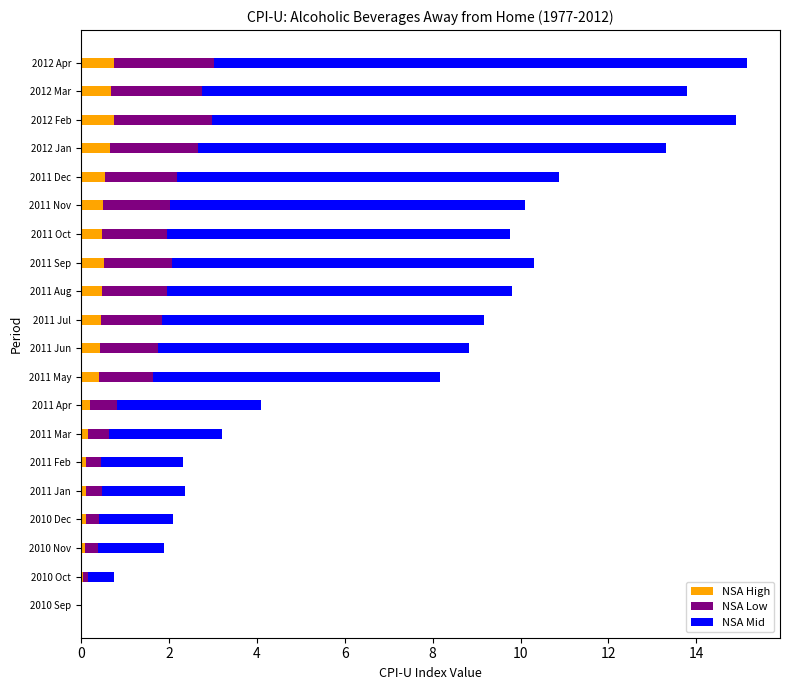

The NSA High series shows 0.5 at 2011 Nov. True or false?

True